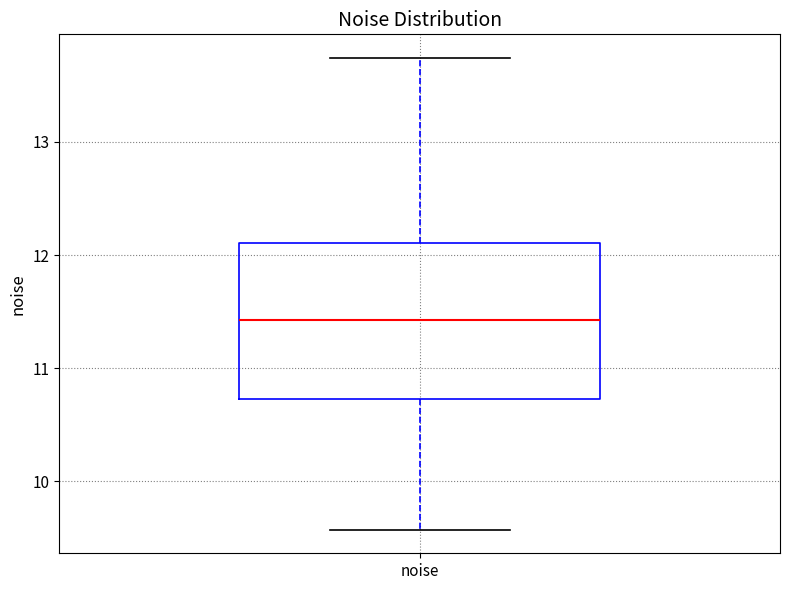

Read this box plot against the y-axis: the position of the median line, the range covered by the box, and the ends of both whiskers. The values are not printed on the chart, so give them approximately, as read against the axis.

median 11.4, box 10.7 to 12.1, whiskers 9.6 to 13.7